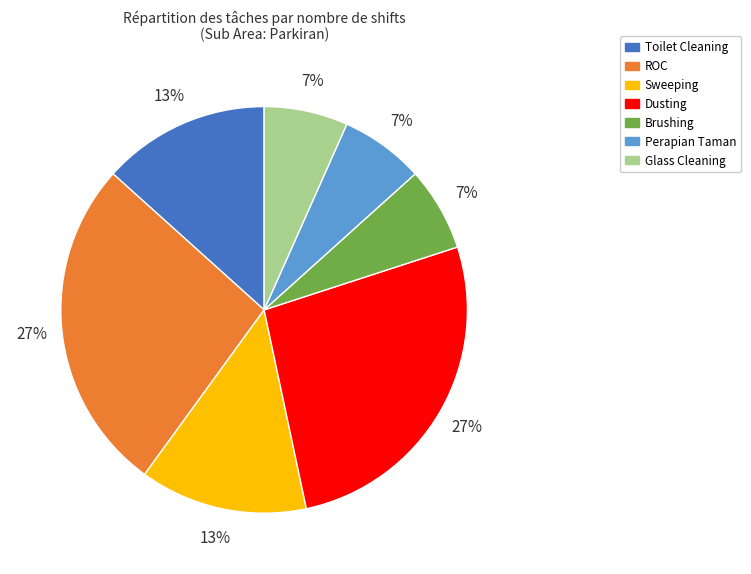

True or false: Toilet Cleaning accounts for 7% of the total.

False